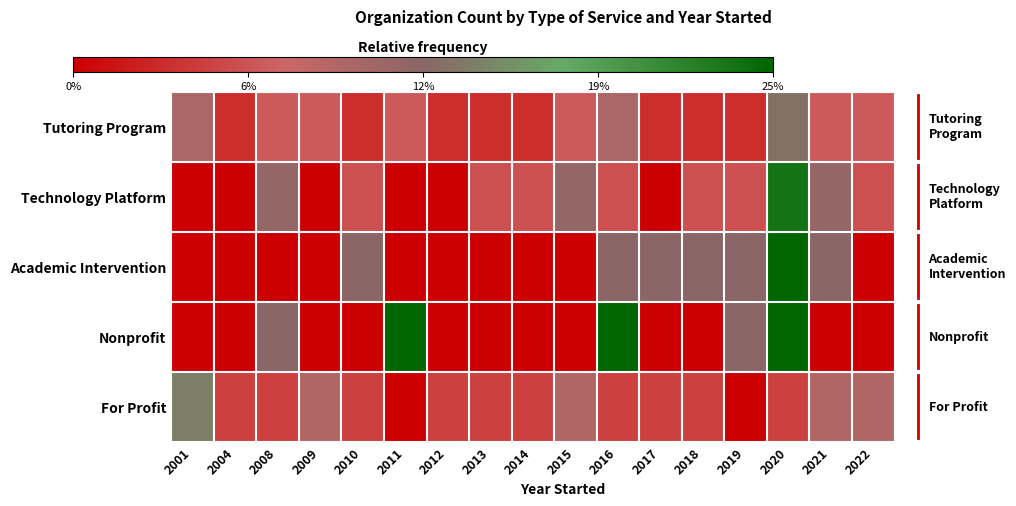

At how many categories does at least one series exceed 0?

17